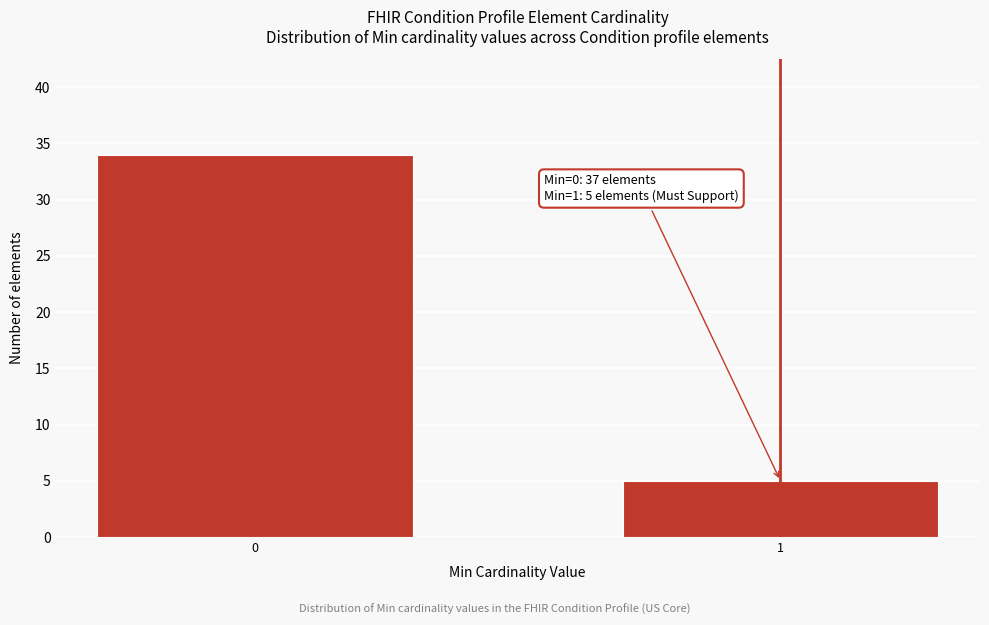

Reading left to right, extract all data points from this chart.

0=34	1=5